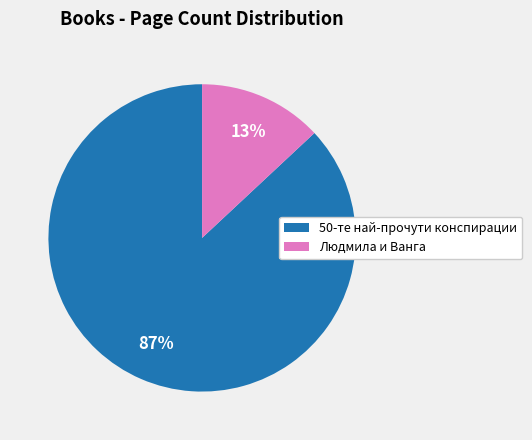

To the nearest percent, what is the average slice percentage?

50%